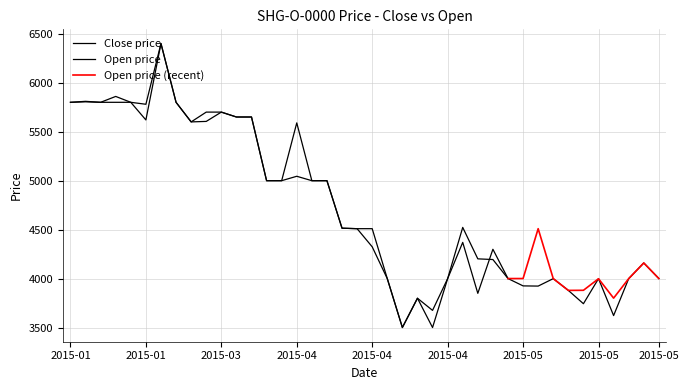

Is it true that the value at 2015-04-07 is 5000?

True